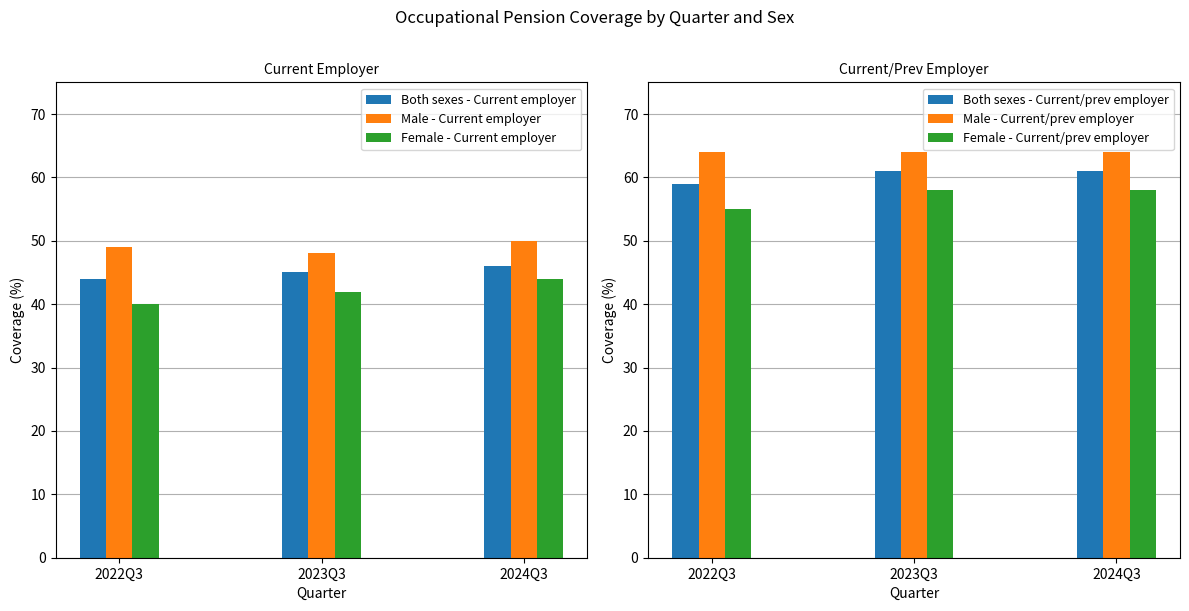

What is the minimum value for Male - Current/prev employer?

64